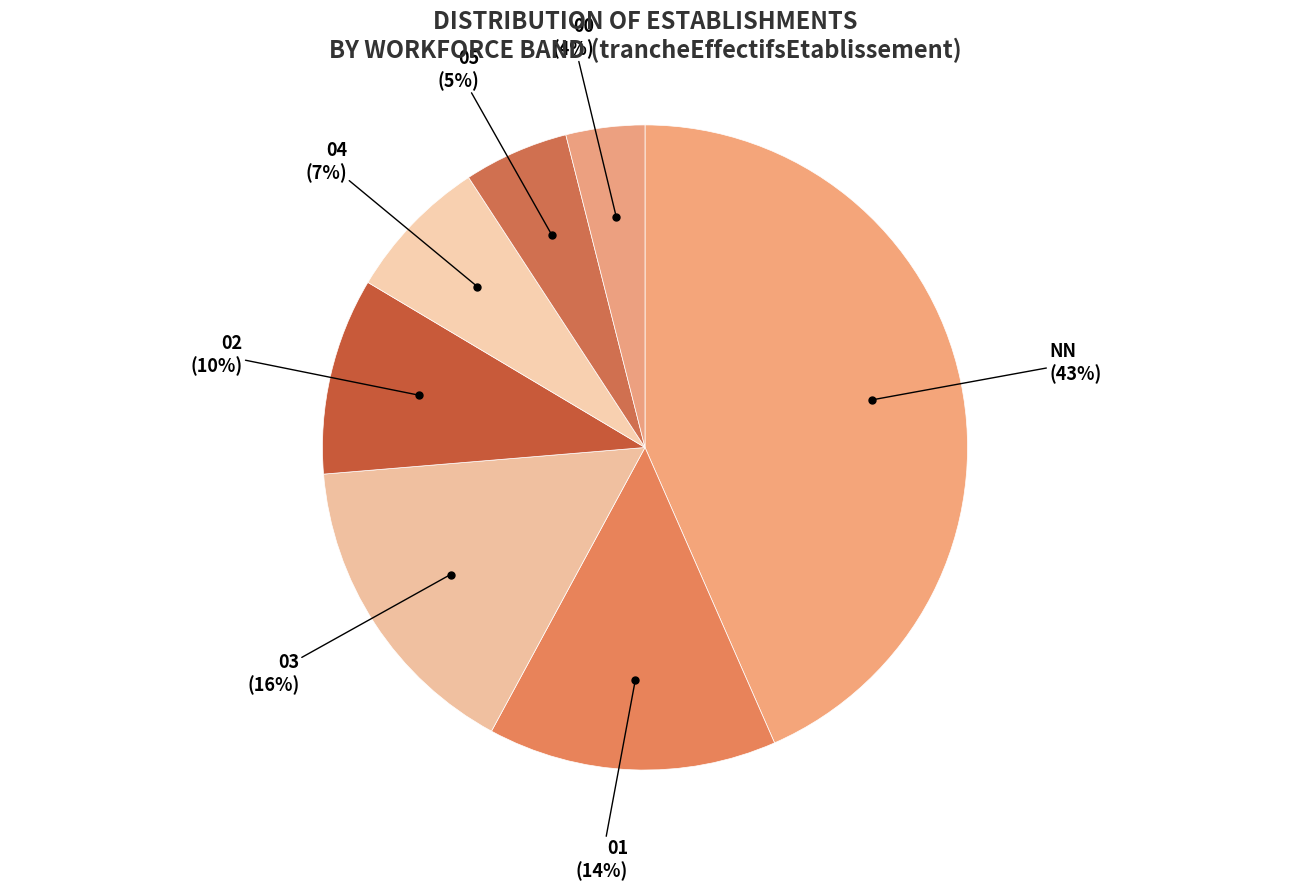

To the nearest percent, what is the difference between the largest and smallest slice percentages?

39%